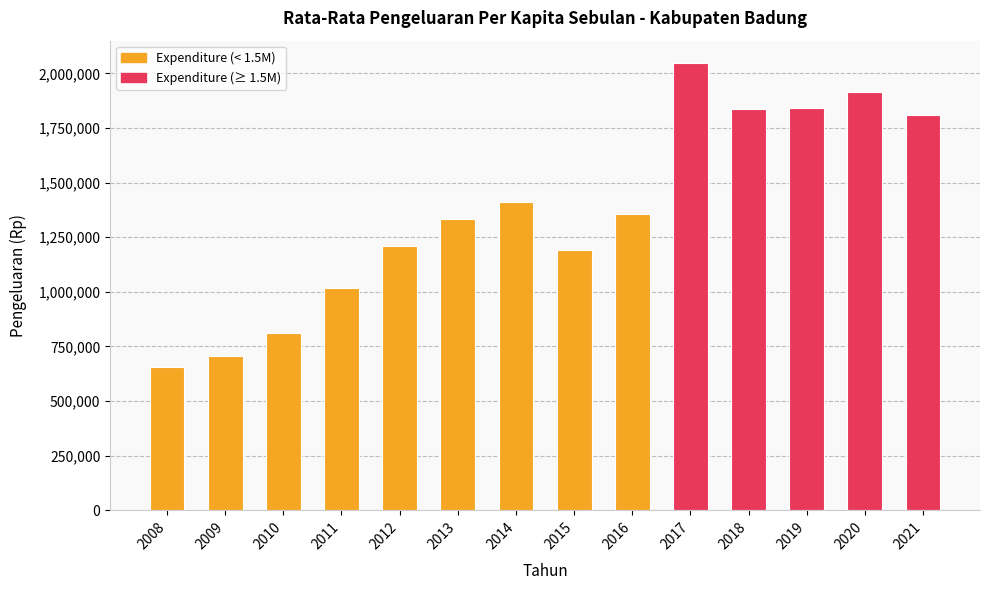

What is the value of the 1st bar from the left?

654851